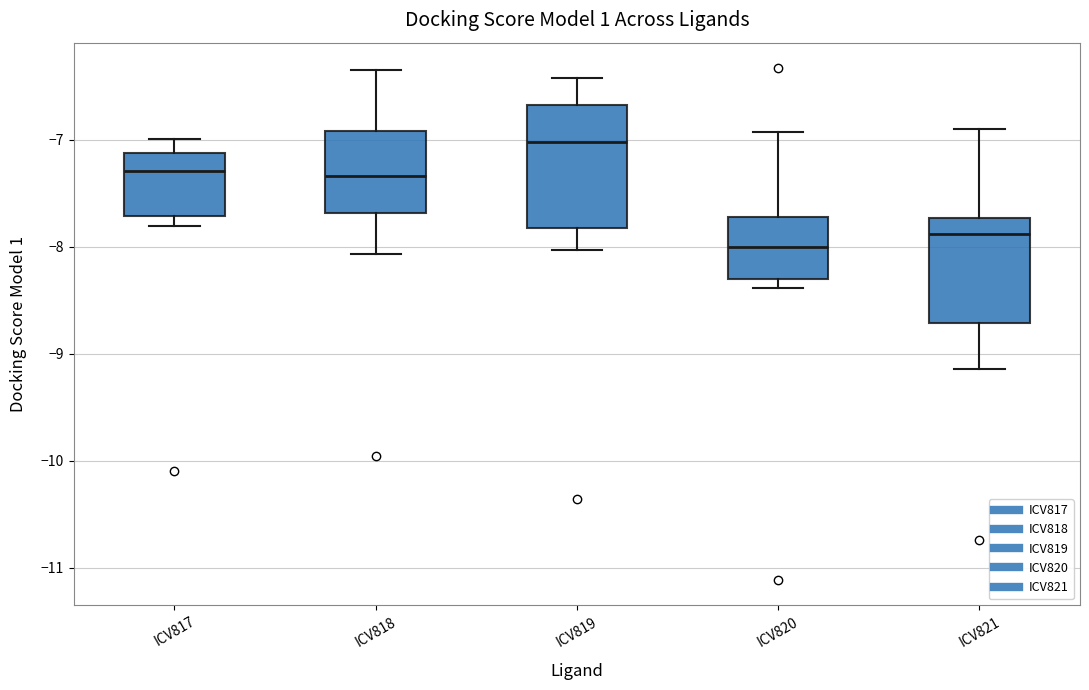

Which box's median line is the lowest?

ICV820